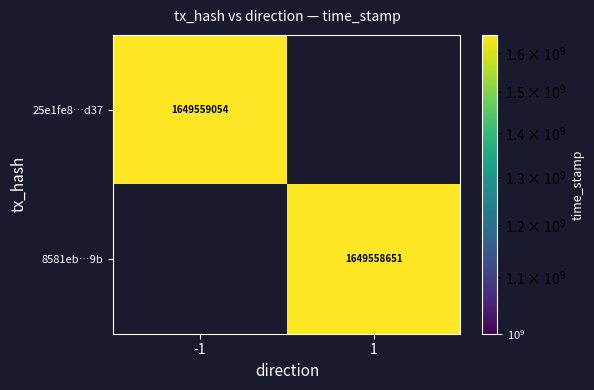

At direction_1, list the series in order from smallest to largest.

25e1fe8df9d55e6be2f0f776f7075860d9dfd37, 8581eb826eea091e212388dc161433b3822fc9b